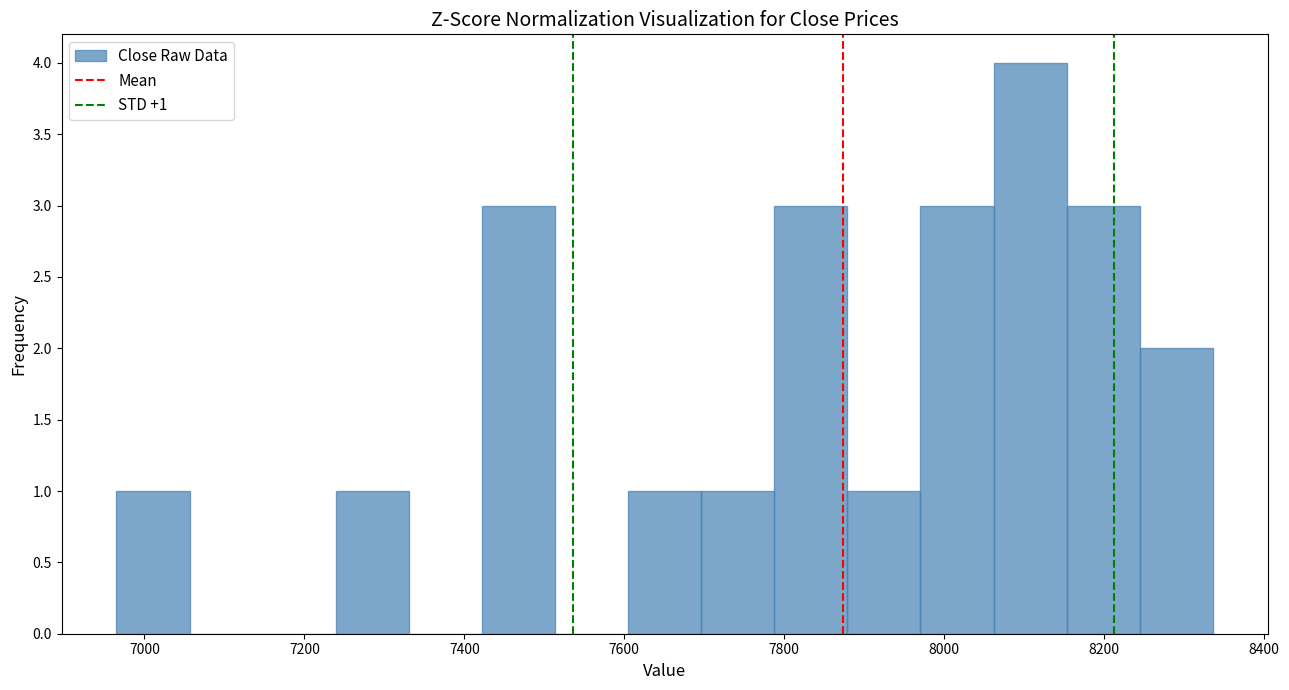

Which range on the x-axis has the tallest bar?

8060 to 8160